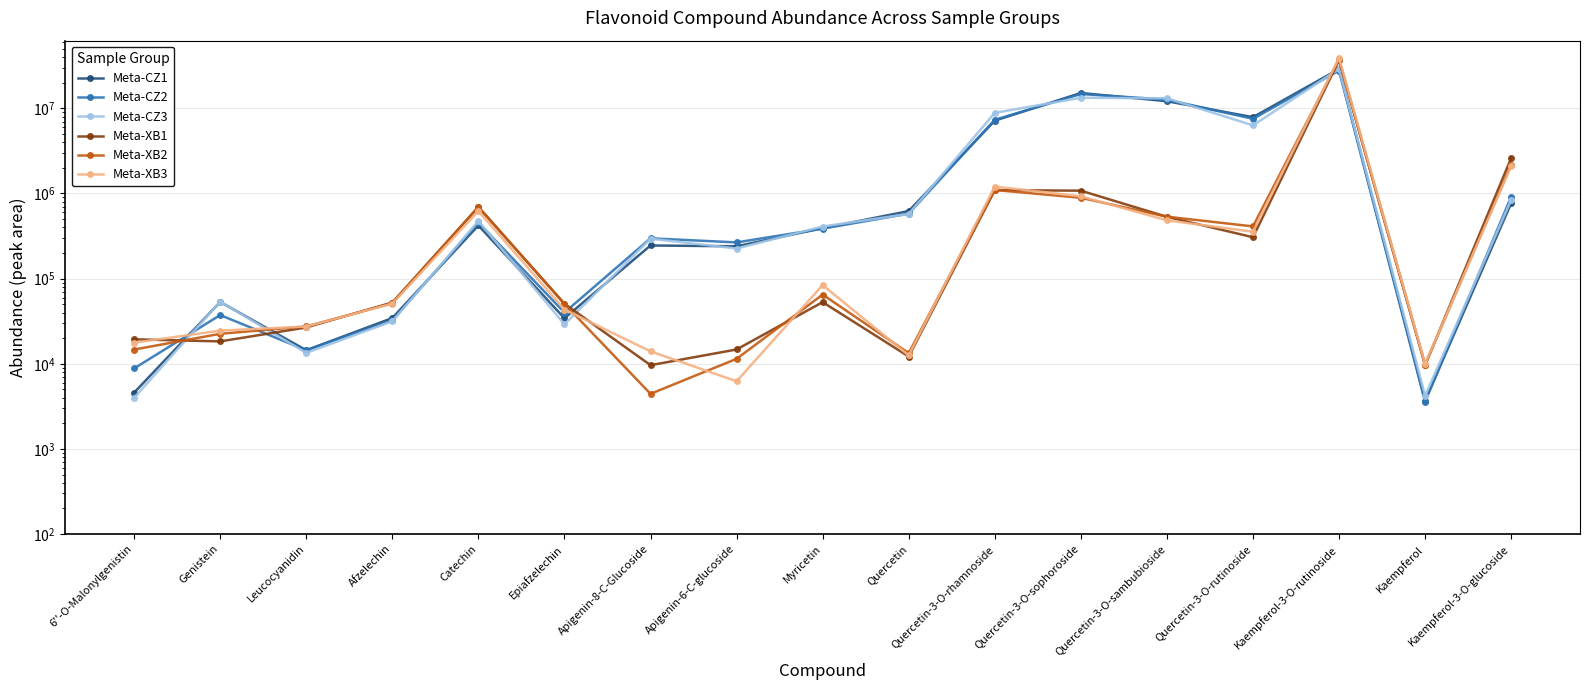

What is the approximate value of Meta-XB1 at Apigenin-8-C-Glucoside?

9629.6